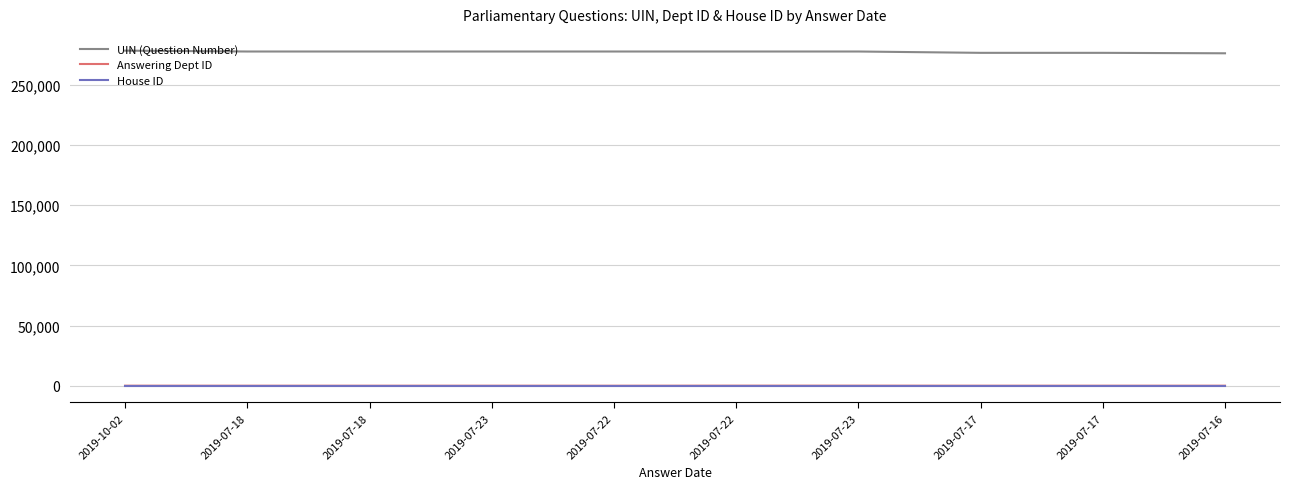

What is the spread (max minus min) of values at 2019-07-22?

277611